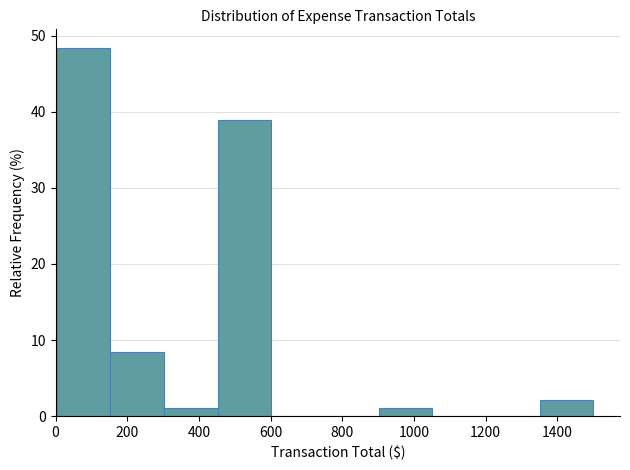

Reading left to right, transcribe this chart: for each bar, give the range it covers on the x-axis and its height. Neither the bar edges nor the heights are printed on the chart, so give them approximately, as read against the axes.

0 to 160: 48
160 to 300: 8
300 to 460: 1
460 to 600: 39
600 to 760: 0
760 to 900: 0
900 to 1060: 1
1060 to 1200: 0
1200 to 1360: 0
1360 to 1500: 2